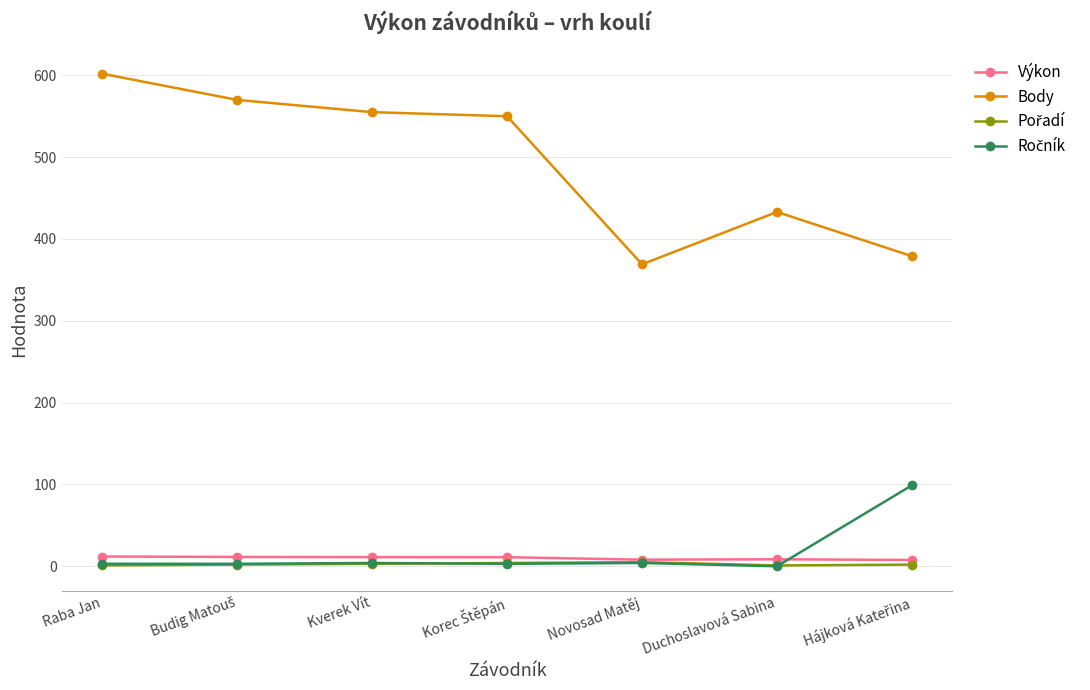

What is the value of the Body point at the 1st from the left?

602.0